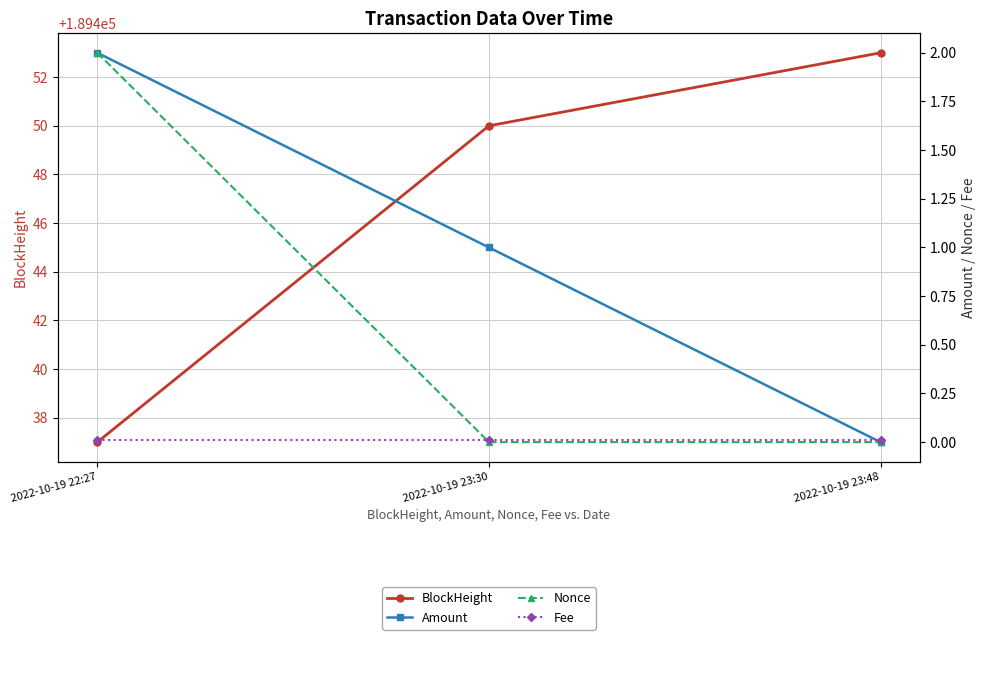

What position from the left is 2022-10-19 23:30?

2